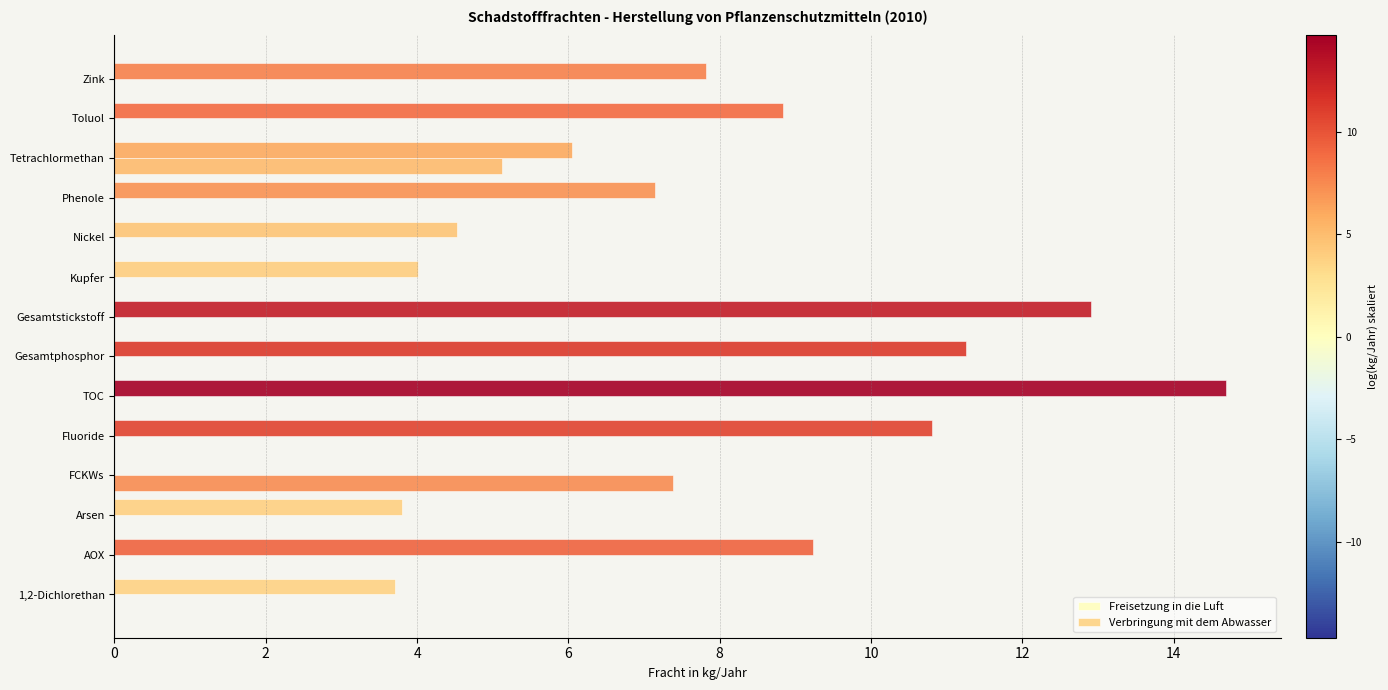

How many distinct data groups are displayed?

2